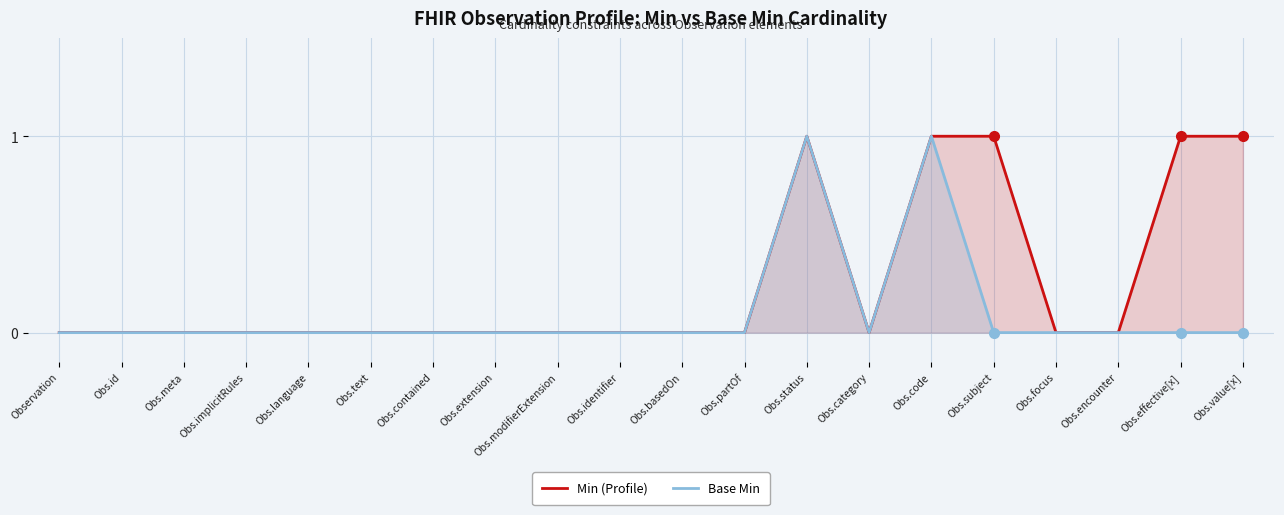

Where is the first local minimum for Base Min?

Obs.category